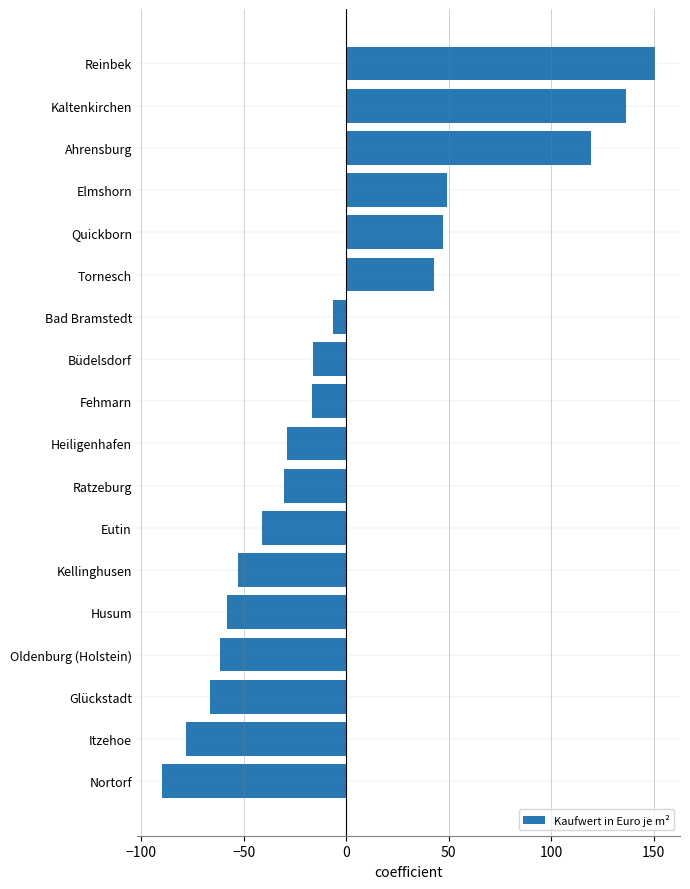

What is the maximum value shown in the chart?

150.8